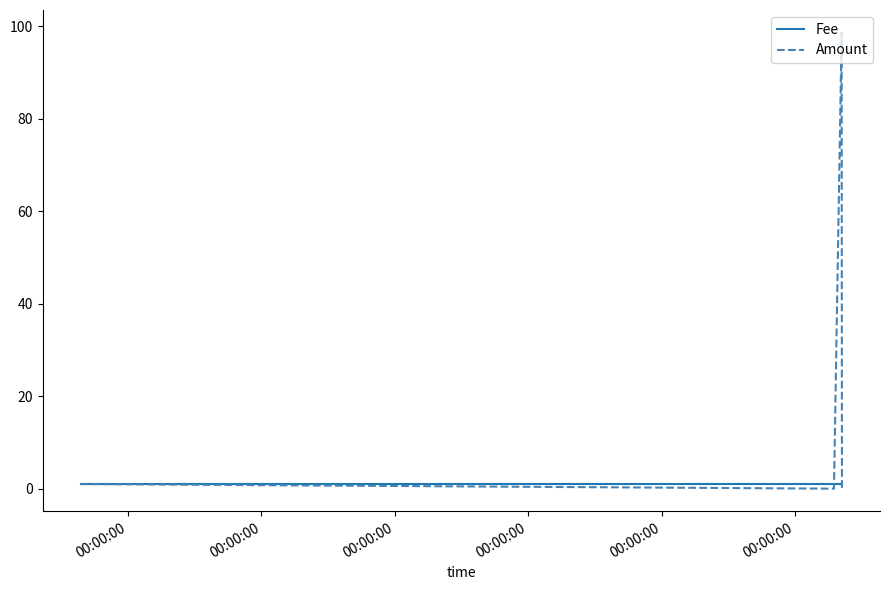

How many interior local peaks does the Amount series have?

1